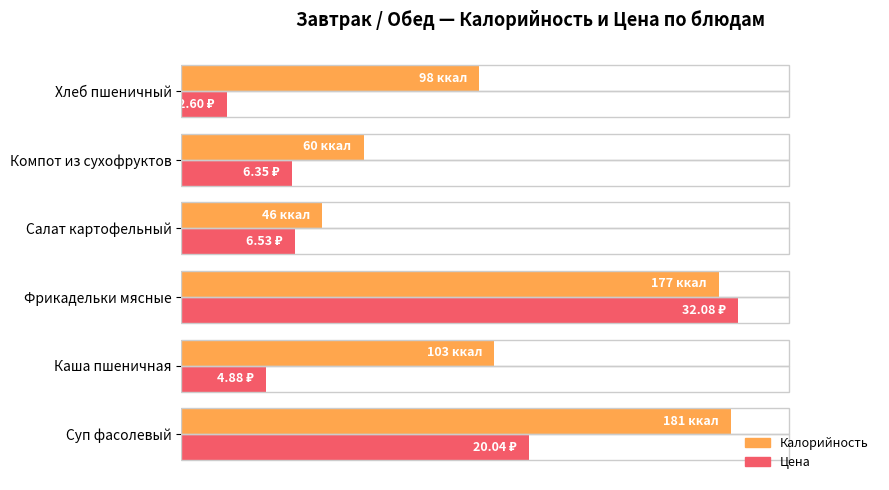

What are all the series names shown in the legend?

Калорийность, Цена